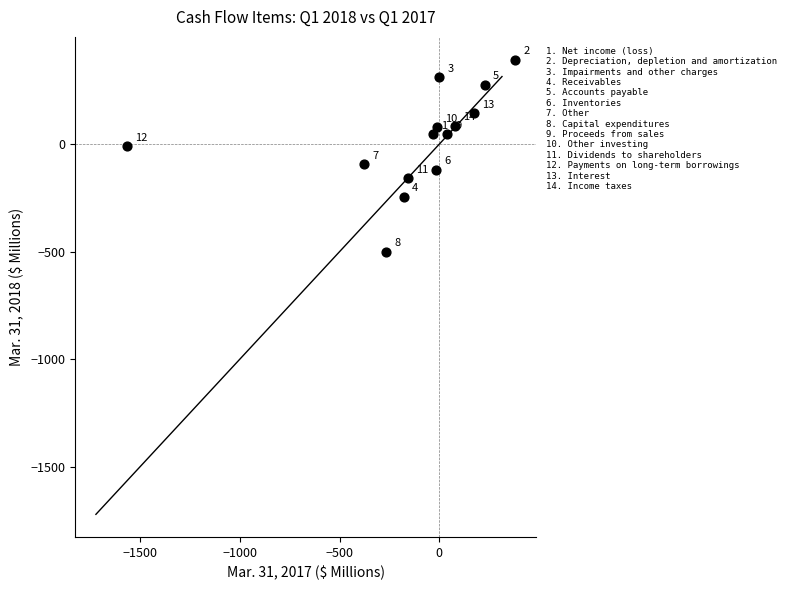

What Y value in the scatter plot is closest to -53?

-93